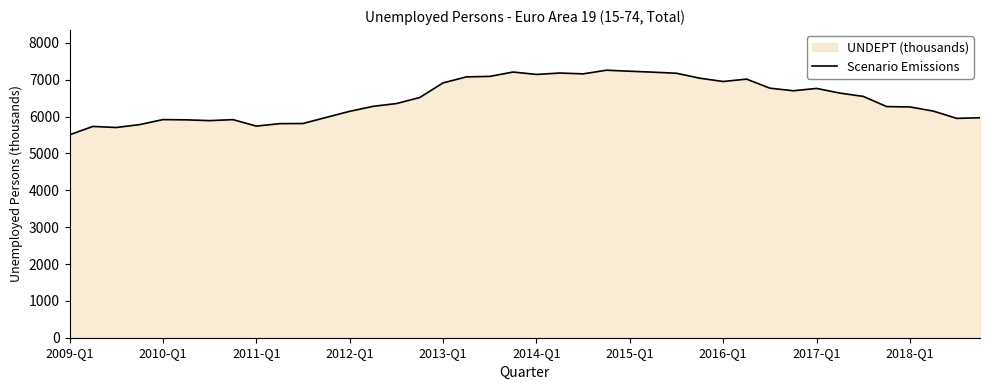

What is the change in value from 2010-Q1 to 2012-Q1?

+224.3